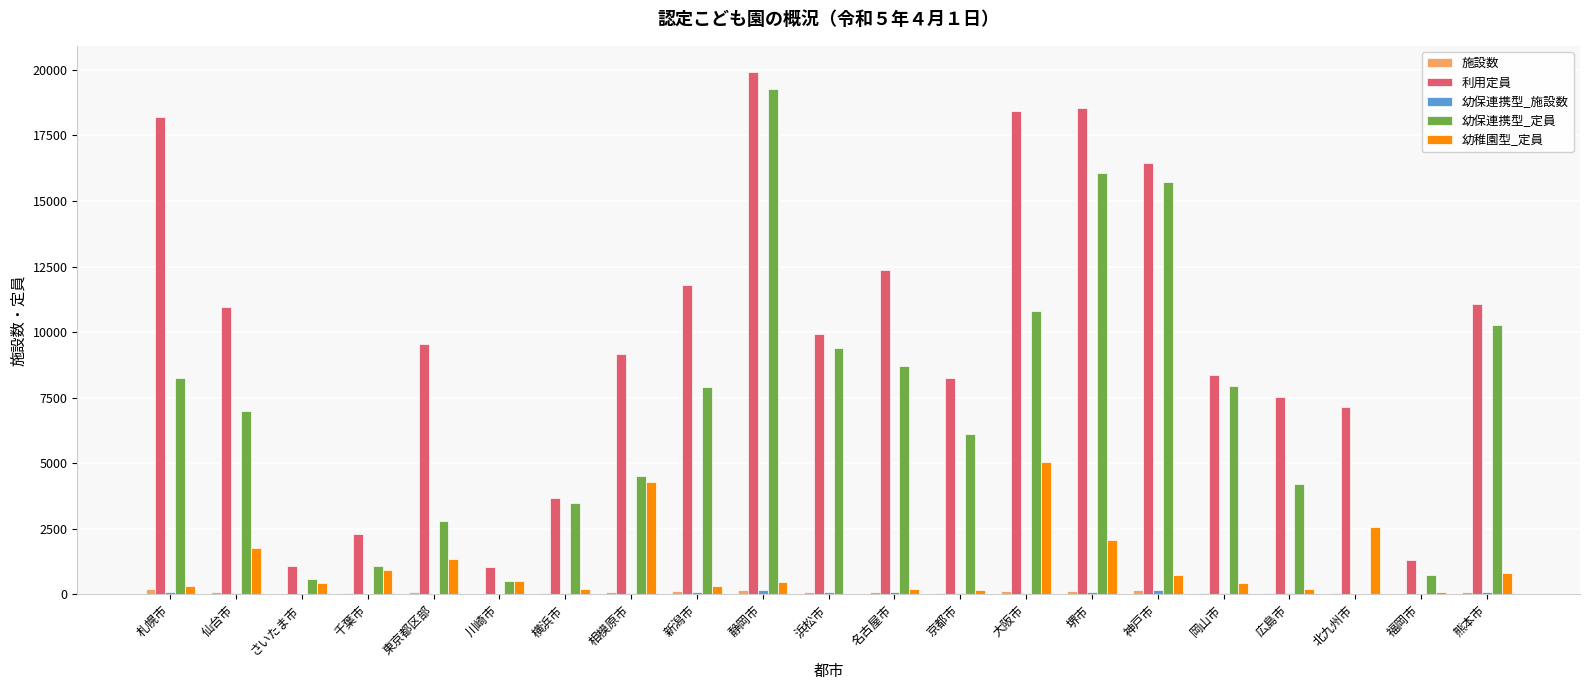

What is the greatest value displayed?

19922